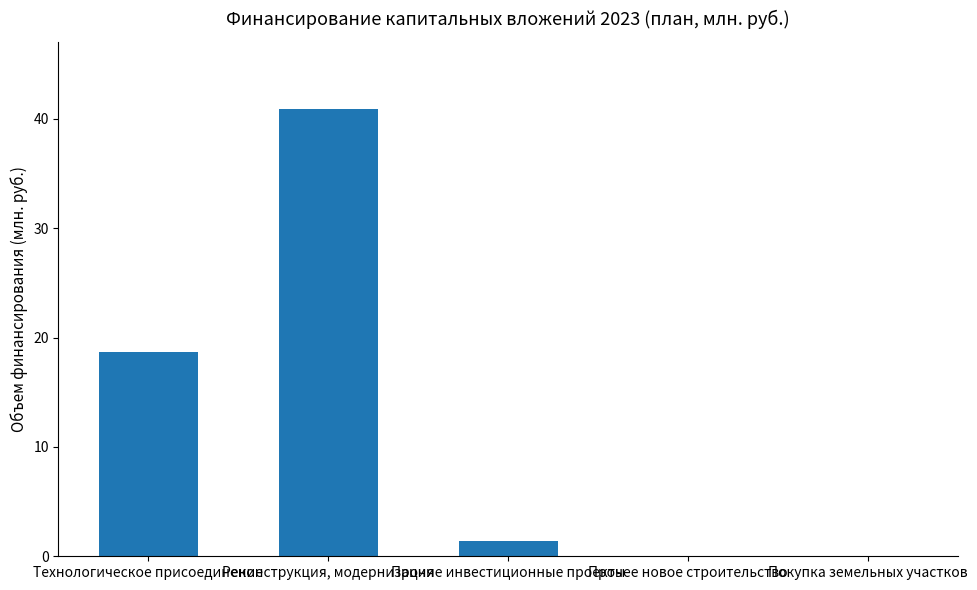

What is the sum of all values?

61.0